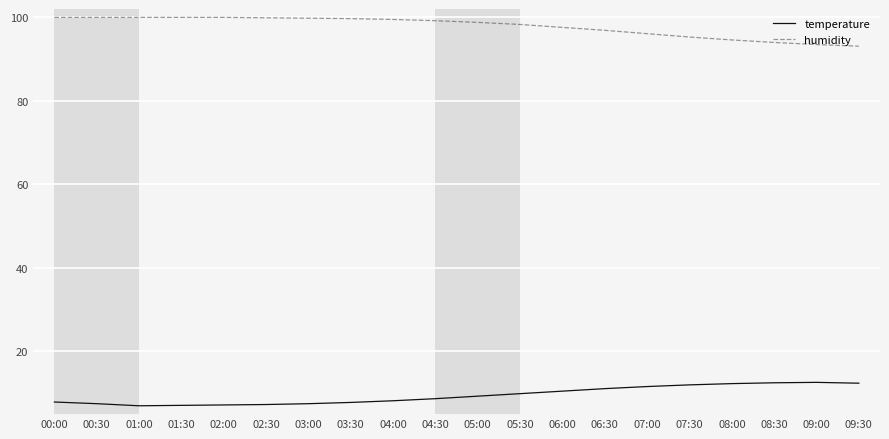

The value of temperature at 08:00 is 12.3. True or false?

True